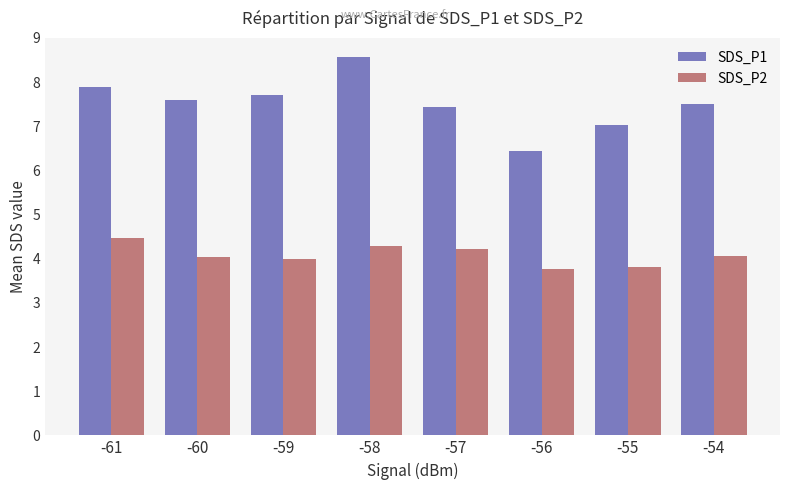

List the series in order of their overall mean, lowest first.

SDS_P2, SDS_P1